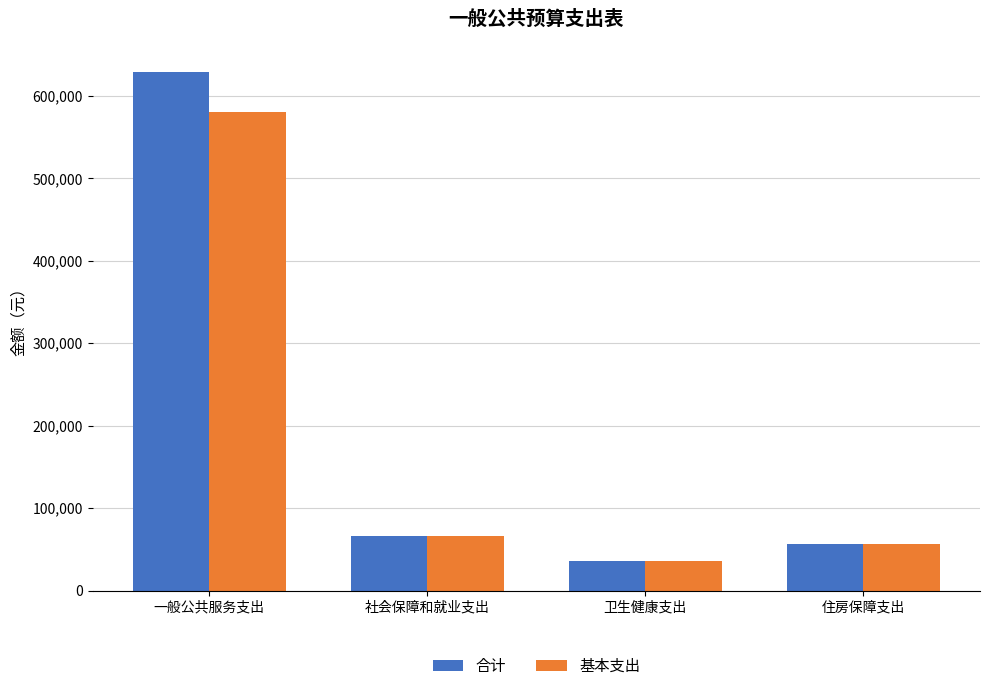

Does the chart contain any negative values?

No